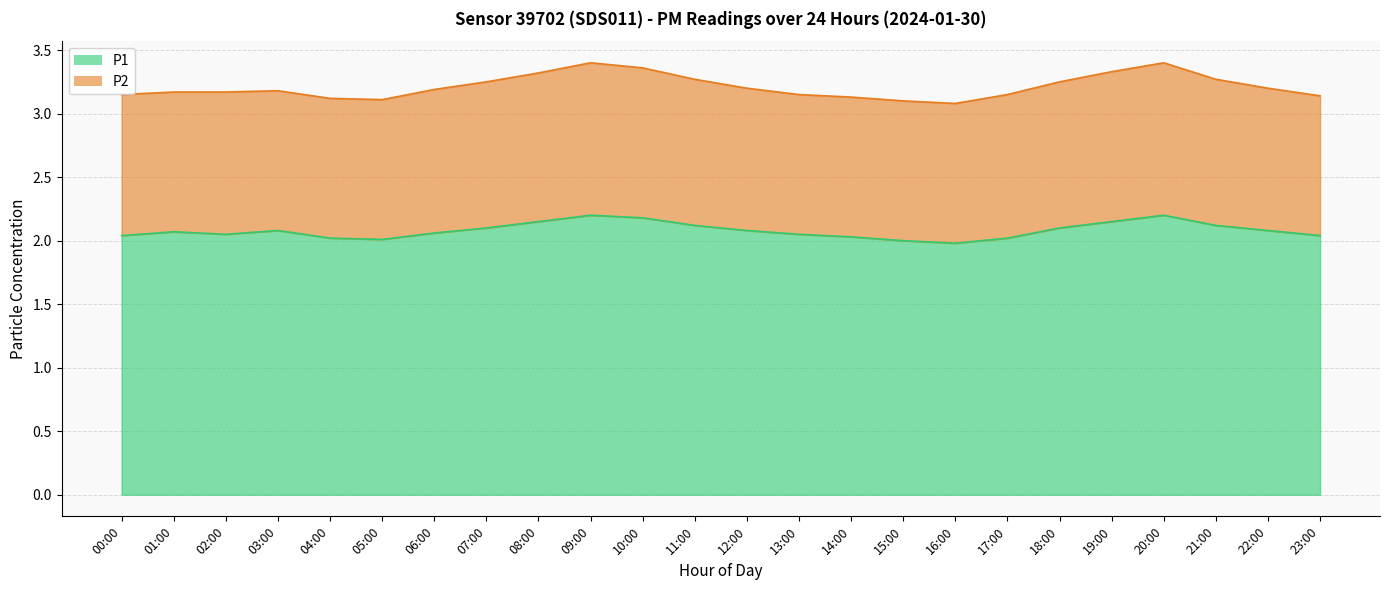

Reading left to right, list all the values displayed in this chart.

00:00=2.0	01:00=2.1	02:00=2.0	03:00=2.1	04:00=2.0	05:00=2.0	06:00=2.1	07:00=2.1	08:00=2.1	09:00=2.2	10:00=2.2	11:00=2.1	12:00=2.1	13:00=2.0	14:00=2.0	15:00=2.0	16:00=2.0	17:00=2.0	18:00=2.1	19:00=2.1	20:00=2.2	21:00=2.1	22:00=2.1	23:00=2.0